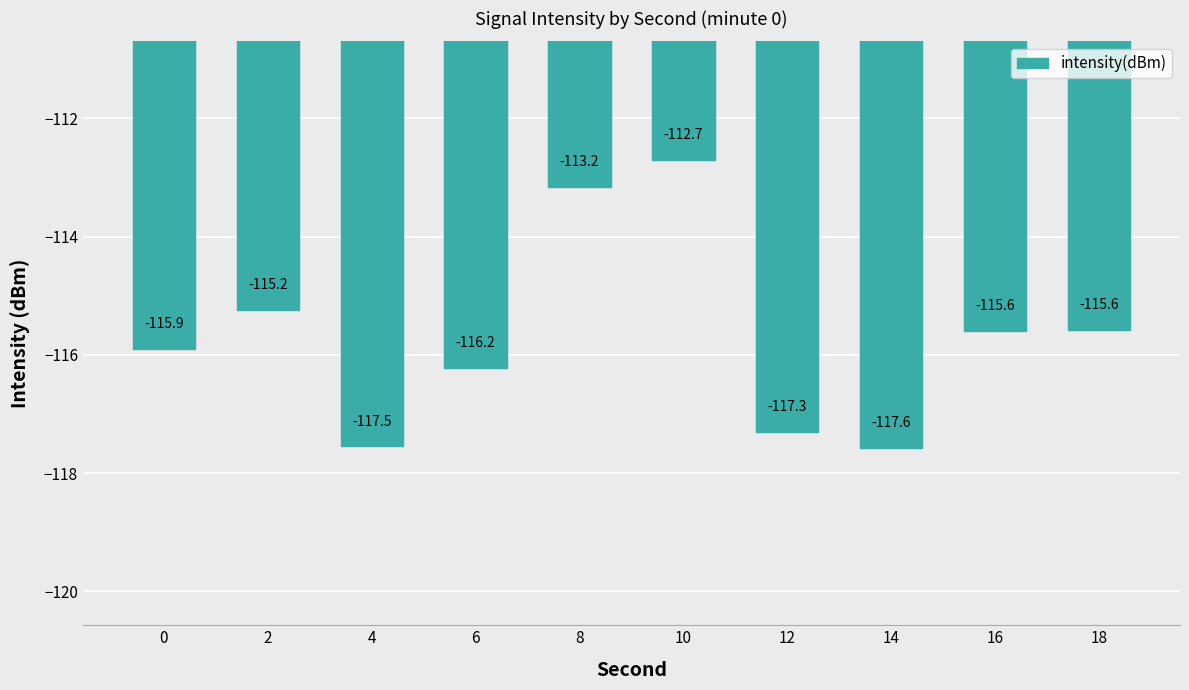

Reading right to left, transcribe all the data shown in this chart.

-115.6	-115.6	-117.6	-117.3	-112.7	-113.2	-116.2	-117.5	-115.2	-115.9